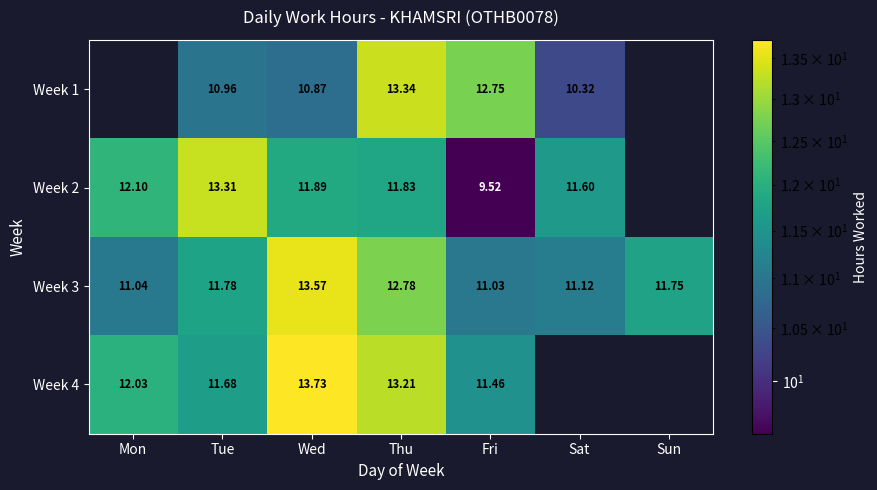

Is the value of Week 1 at Tue greater than the value of Week 3 at Thu?

No